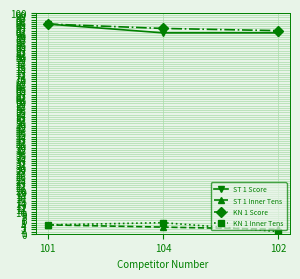

How many series are shown in this chart?

4